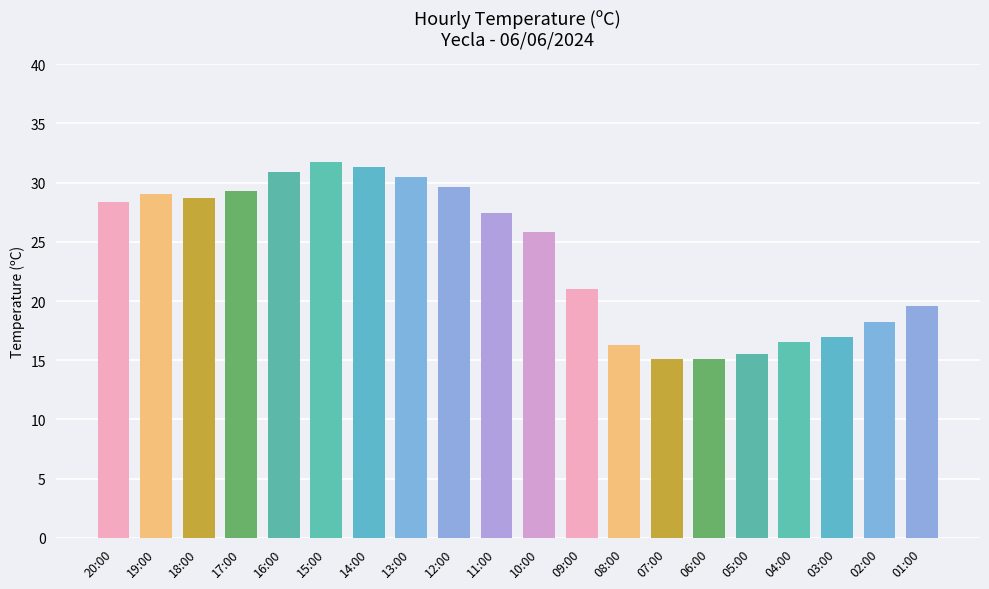

Are the bars horizontal?

No